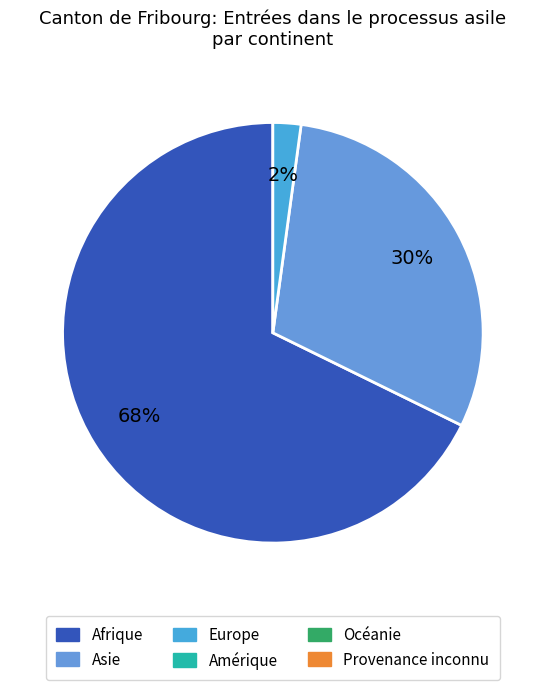

Is there any slice that represents more than half of the pie?

Yes